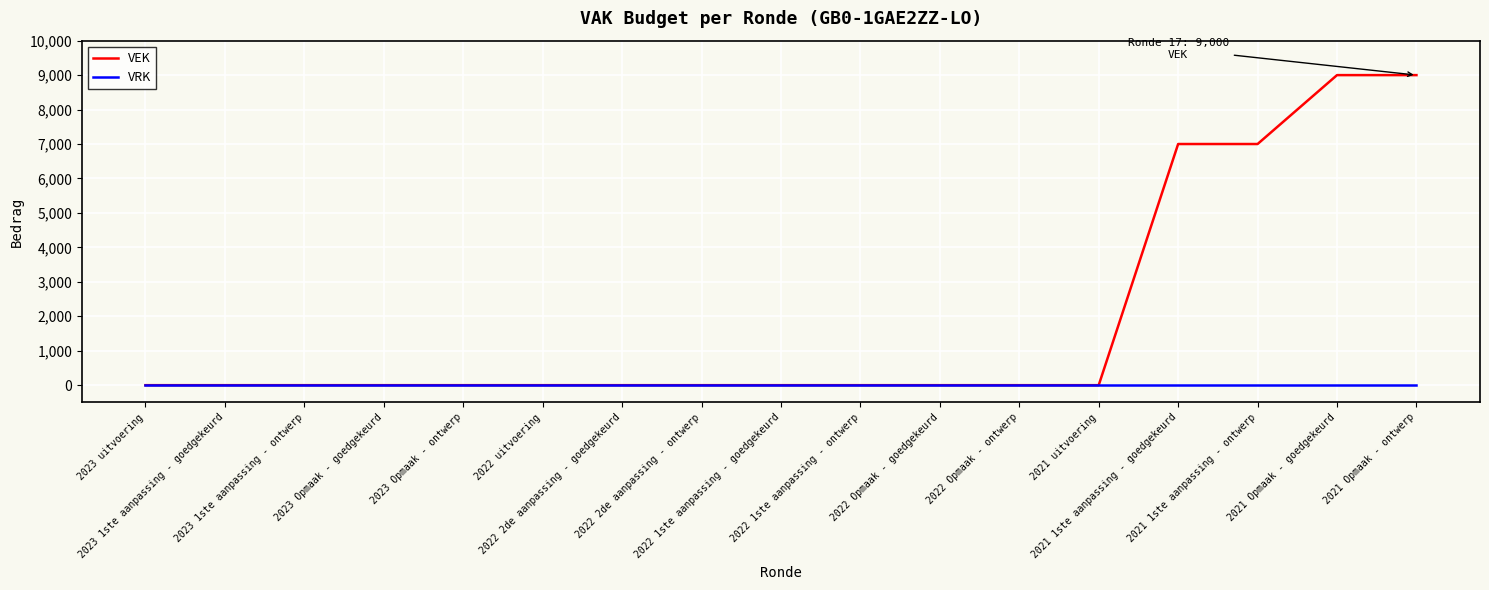

What is the maximum value shown in the chart?

9000